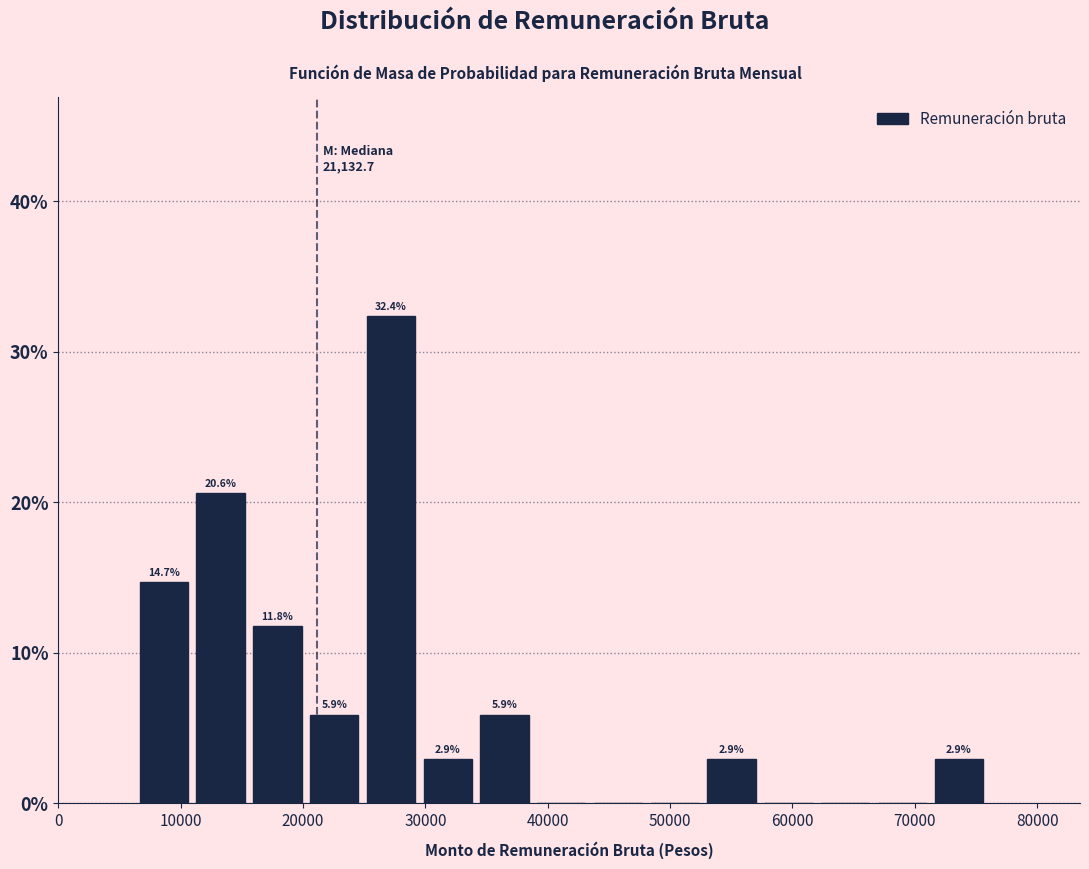

Over which range of the x-axis is the bar tallest?

25000 to 30000